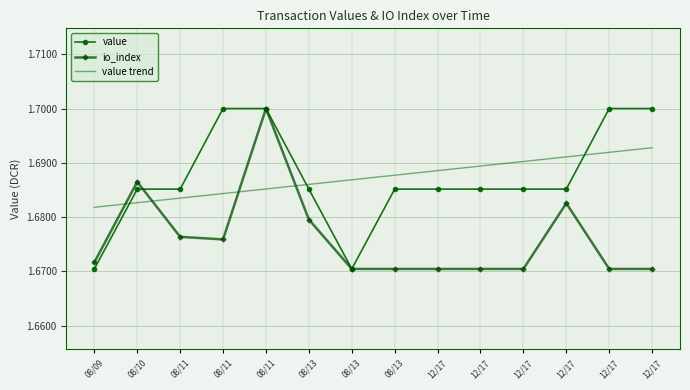

True or false: value trend and io_index cross at least once.

True